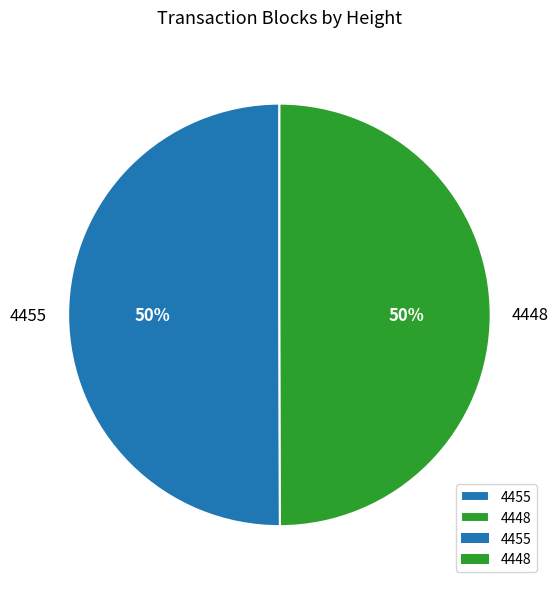

What is the ratio of the value at 4448 to the value at 4455?

1.0